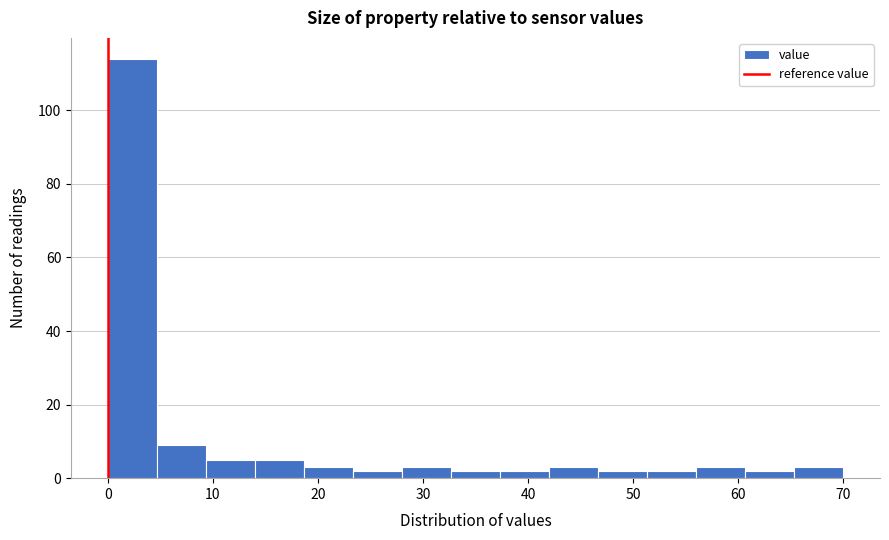

Reading left to right, transcribe this chart: for each bar, give the range it covers on the x-axis and its height. Neither the bar edges nor the heights are printed on the chart, so give them approximately, as read against the axes.

0 to 5: 114
5 to 9: 10
9 to 14: 6
14 to 19: 6
19 to 23: 4
23 to 28: 2
28 to 33: 4
33 to 37: 2
37 to 42: 2
42 to 47: 4
47 to 51: 2
51 to 56: 2
56 to 61: 4
61 to 65: 2
65 to 70: 4